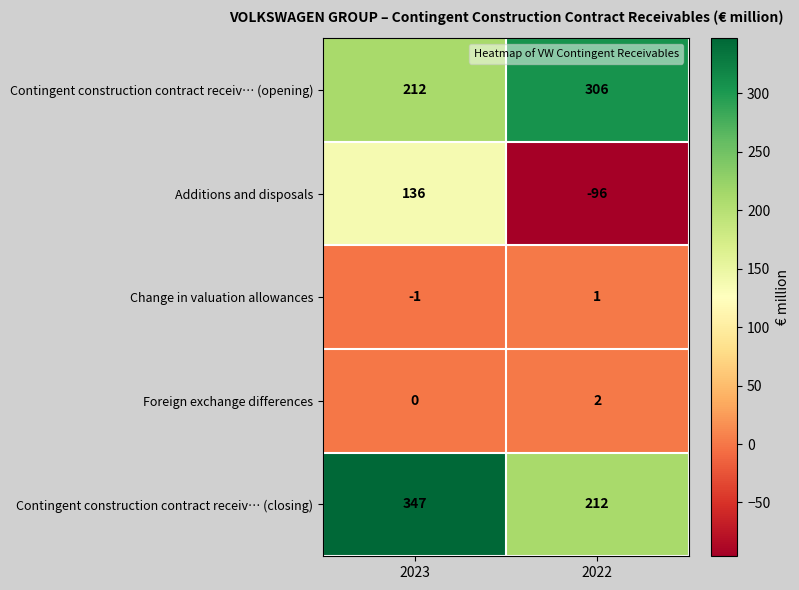

Reading right to left, transcribe all the data shown in this chart.

Contingent construction contract receiv… (opening): 2022=306	2023=212
Additions and disposals: 2022=-96	2023=136
Change in valuation allowances: 2022=1	2023=-1
Foreign exchange differences: 2022=2	2023=0
Contingent construction contract receiv… (closing): 2022=212	2023=347